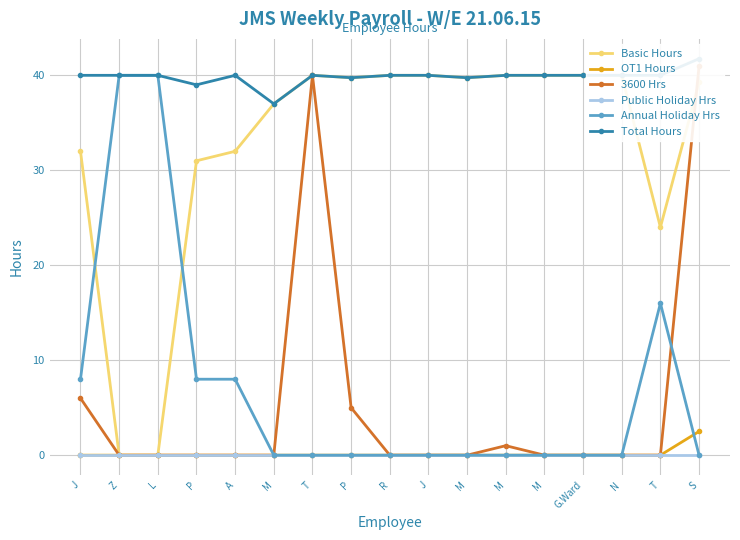

True or false: OT1 Hours and Basic Hours cross at least once.

False